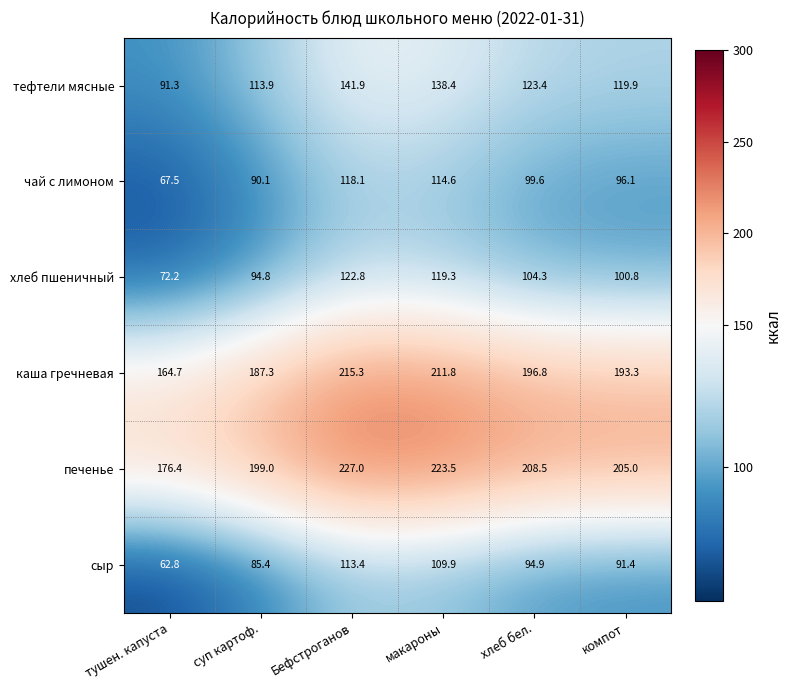

At how many categories does at least one series exceed 138?

6